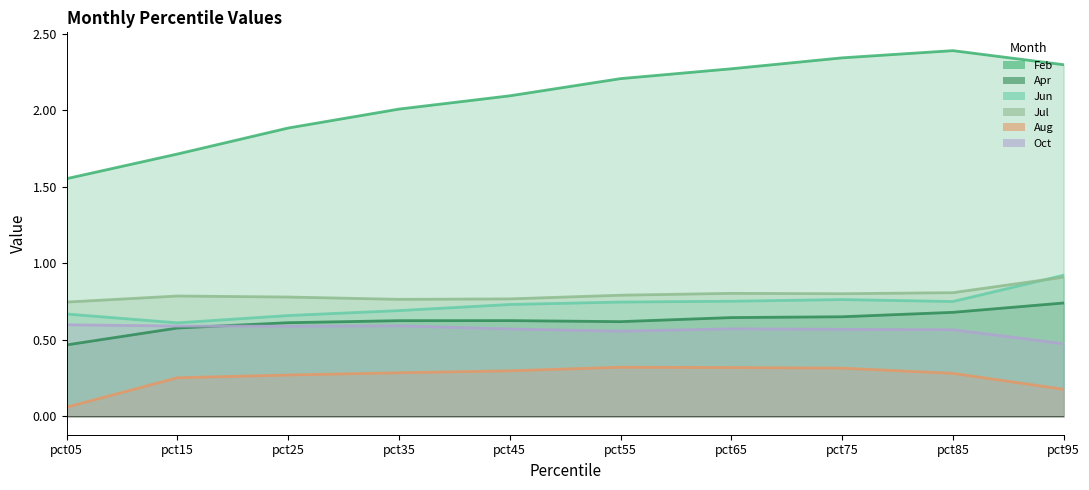

Is it true that Aug equals 0.5 at pct85?

False